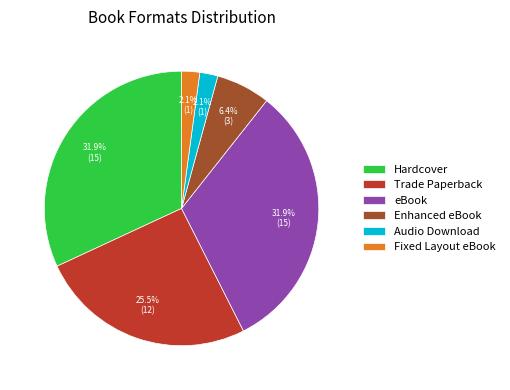

Count the number of slices in the pie.

6